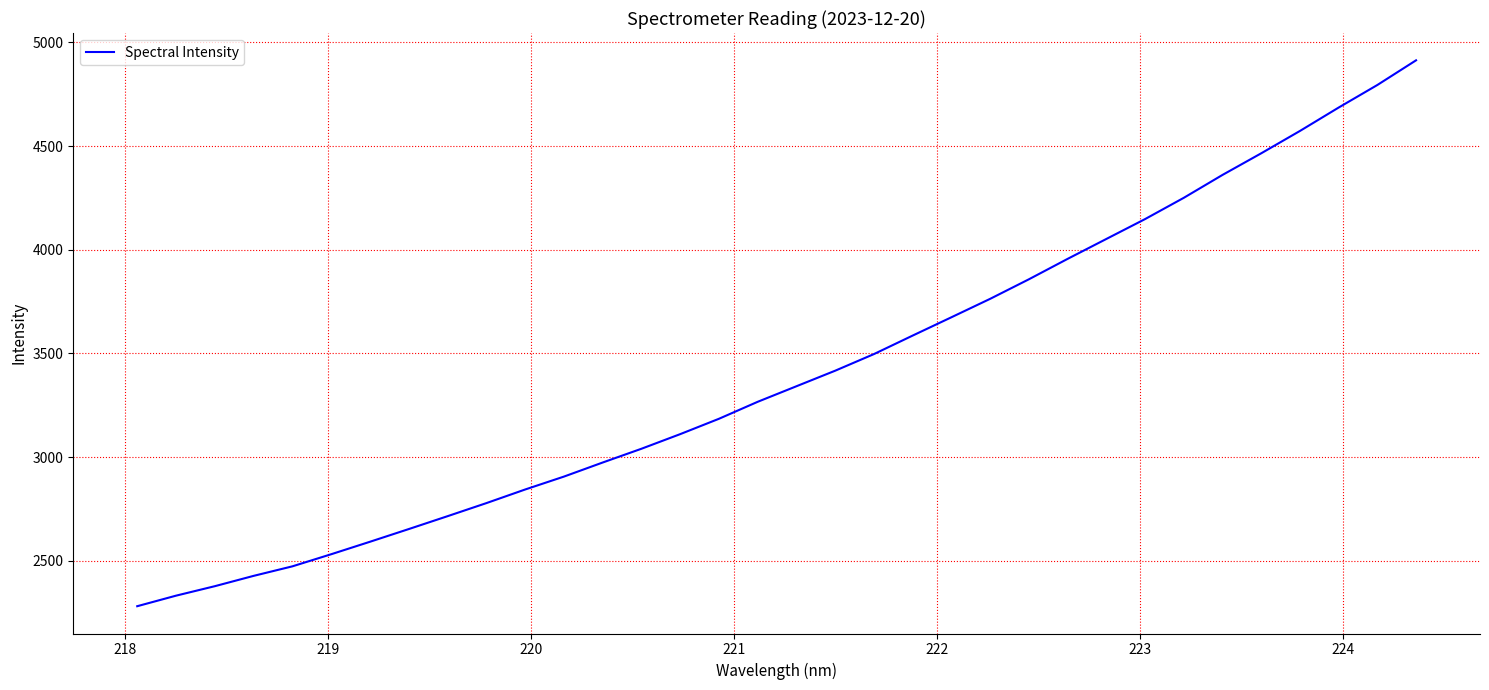

What is the greatest value displayed?

4913.0